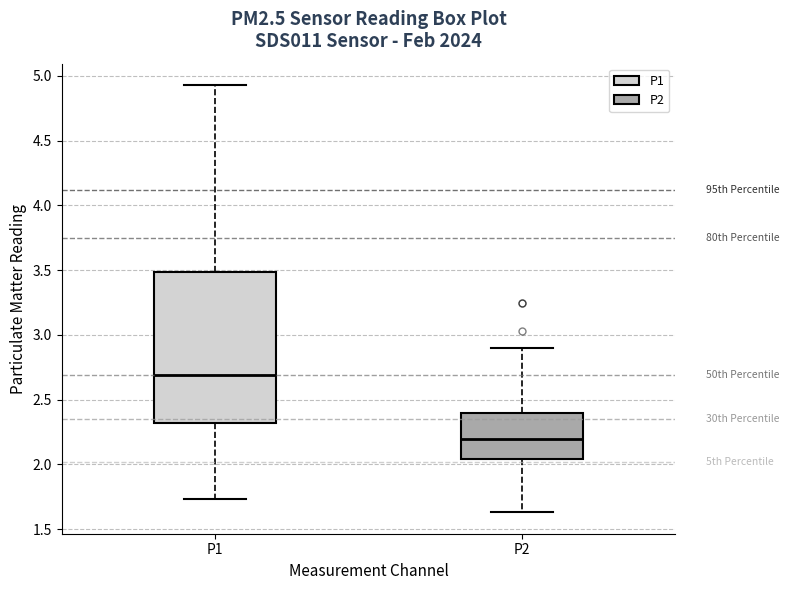

Which box has the highest median line?

P1